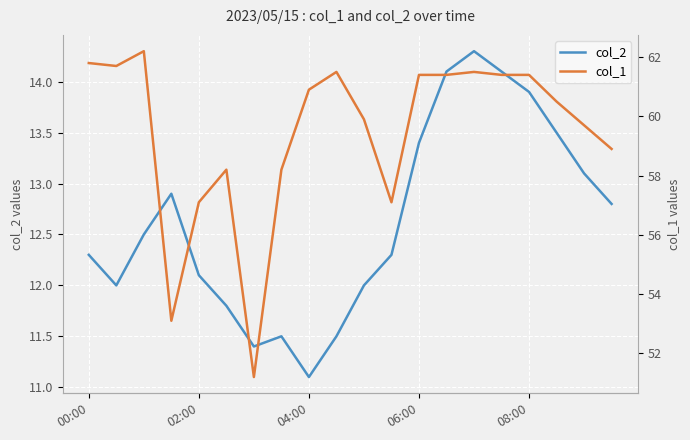

Which category has the lowest value in the col_2 series?

04:00